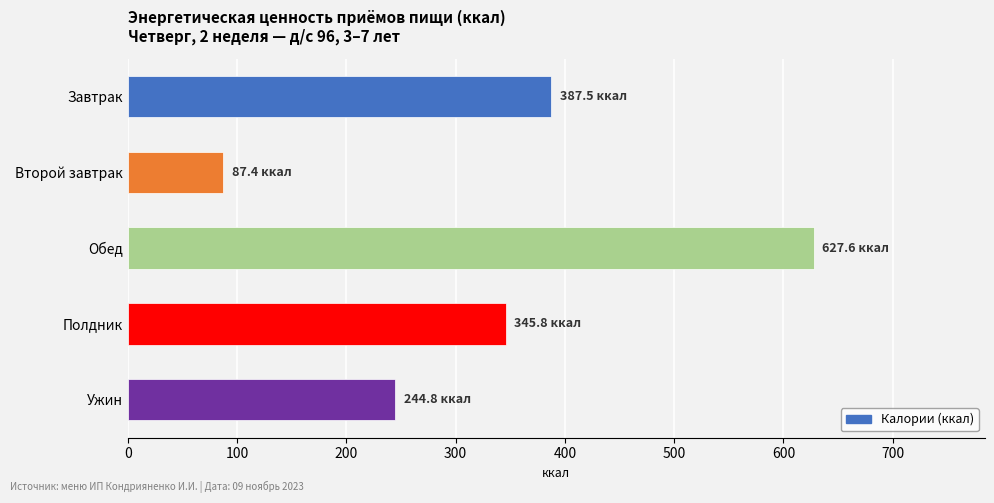

What is the label of the 4th bar from the top?

Полдник